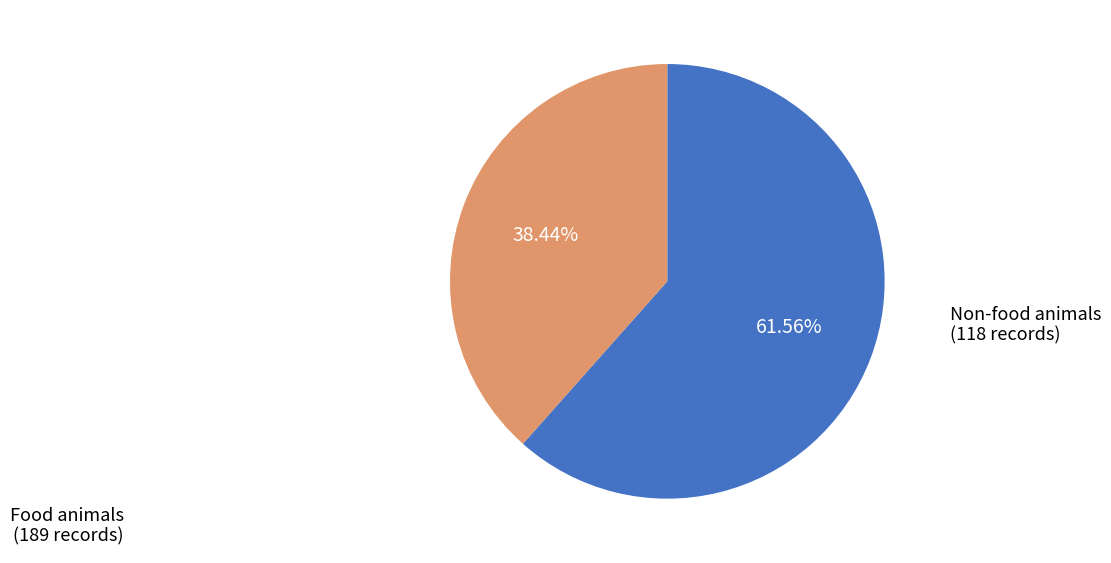

Is there a majority slice in this chart?

Yes